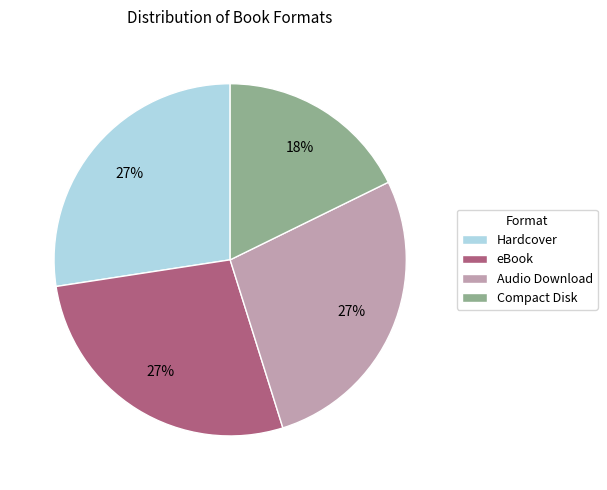

Is it true that Hardcover is 27% of the pie?

True